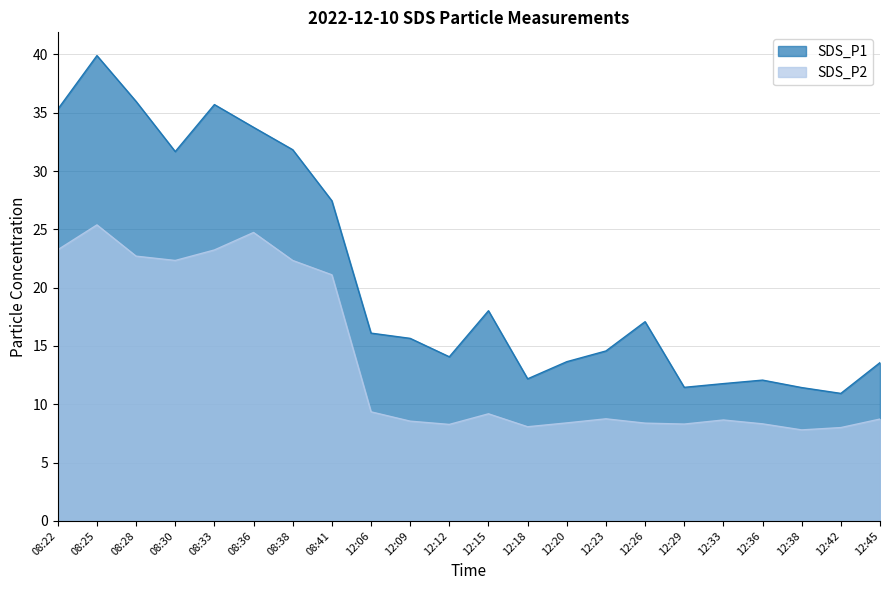

What is the difference between the maximum and minimum values in the SDS_P1 series?

29.0